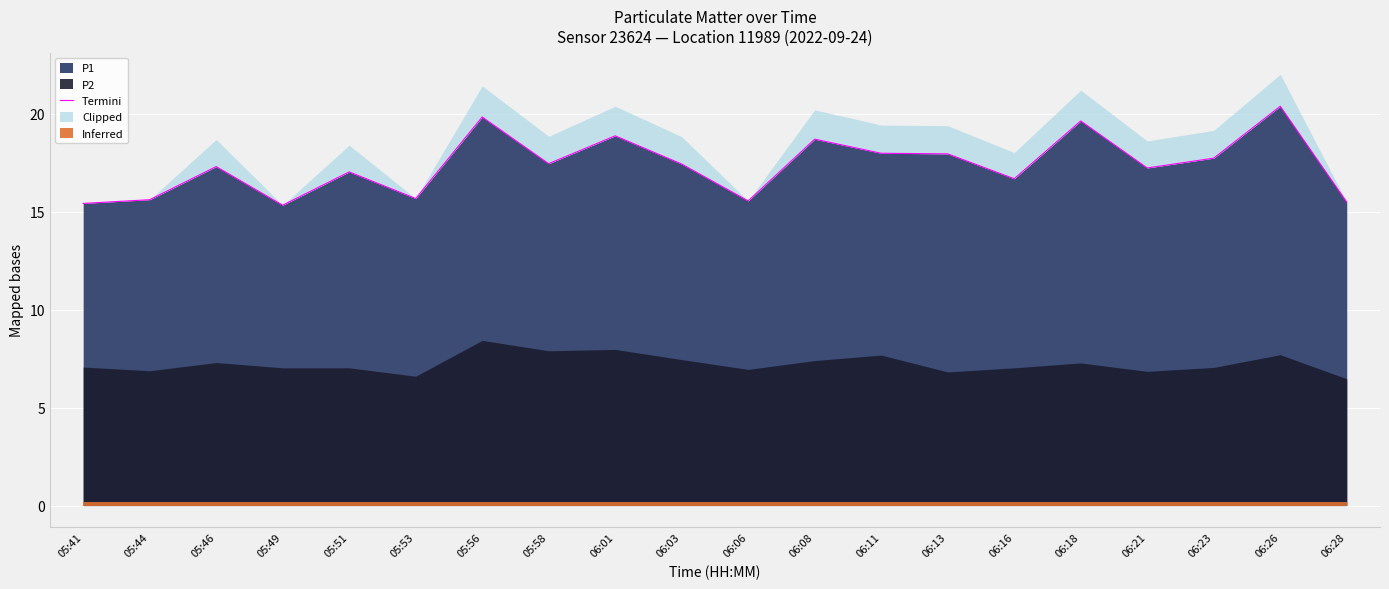

Reading left to right, extract all data points from this chart.

15.4	15.6	17.3	15.3	17.0	15.7	19.8	17.5	18.9	17.4	15.6	18.7	18.0	18.0	16.7	19.6	17.2	17.7	20.4	15.5